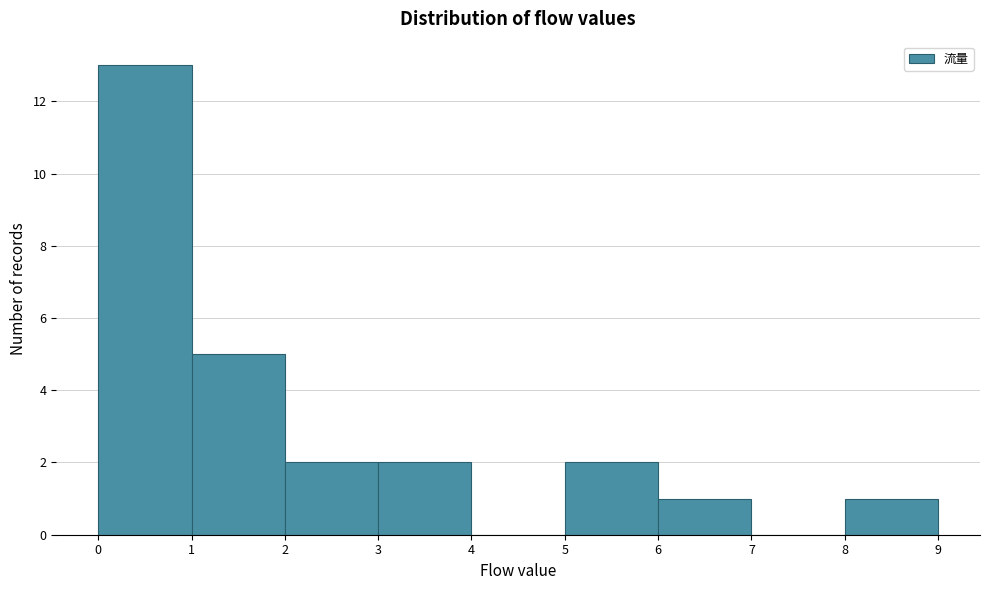

Over which range of the x-axis is the bar tallest?

0 to 1